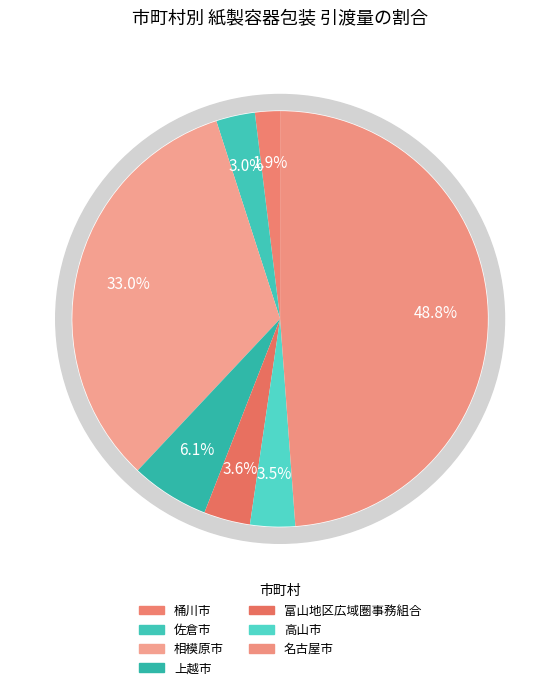

Which slice is the smallest?

桶川市